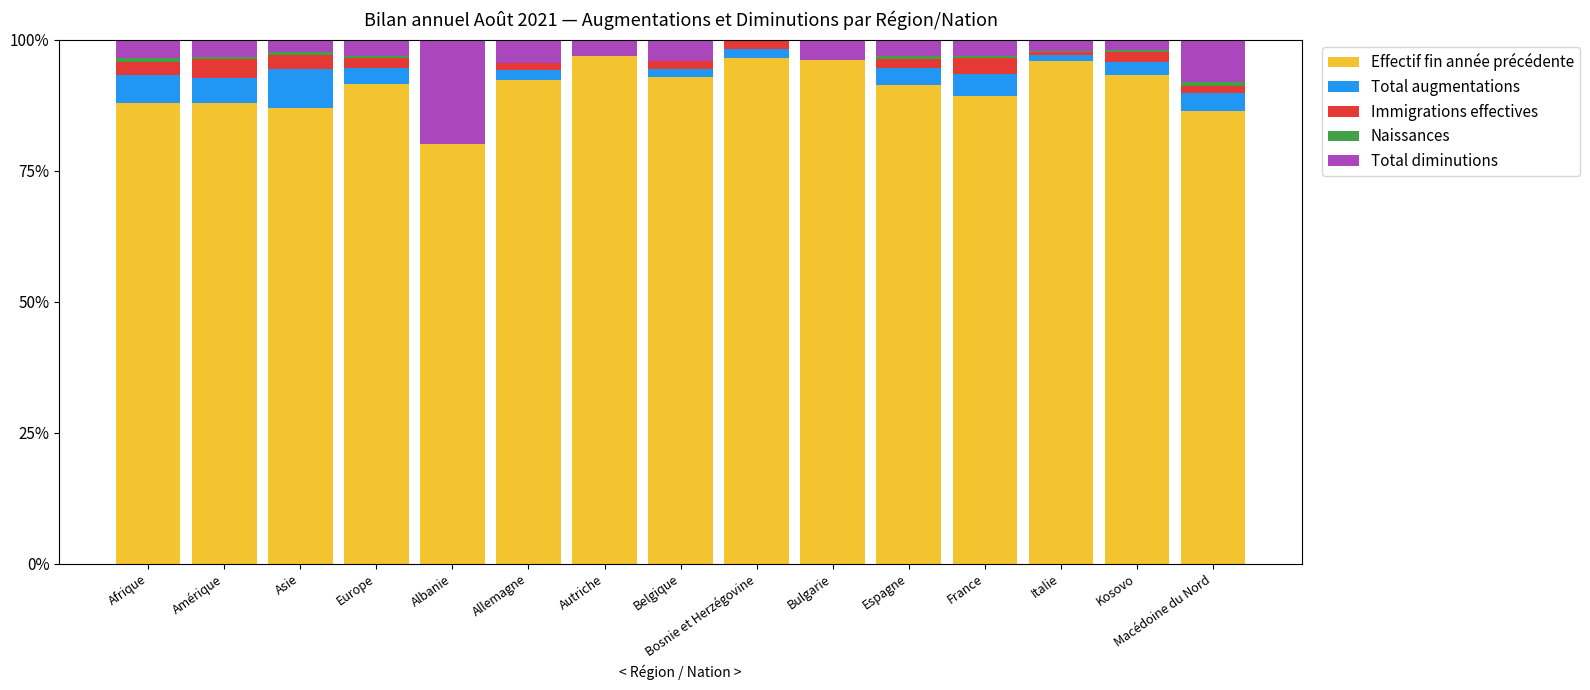

What is the highest value of the Effectif fin année précédente series?

96.8